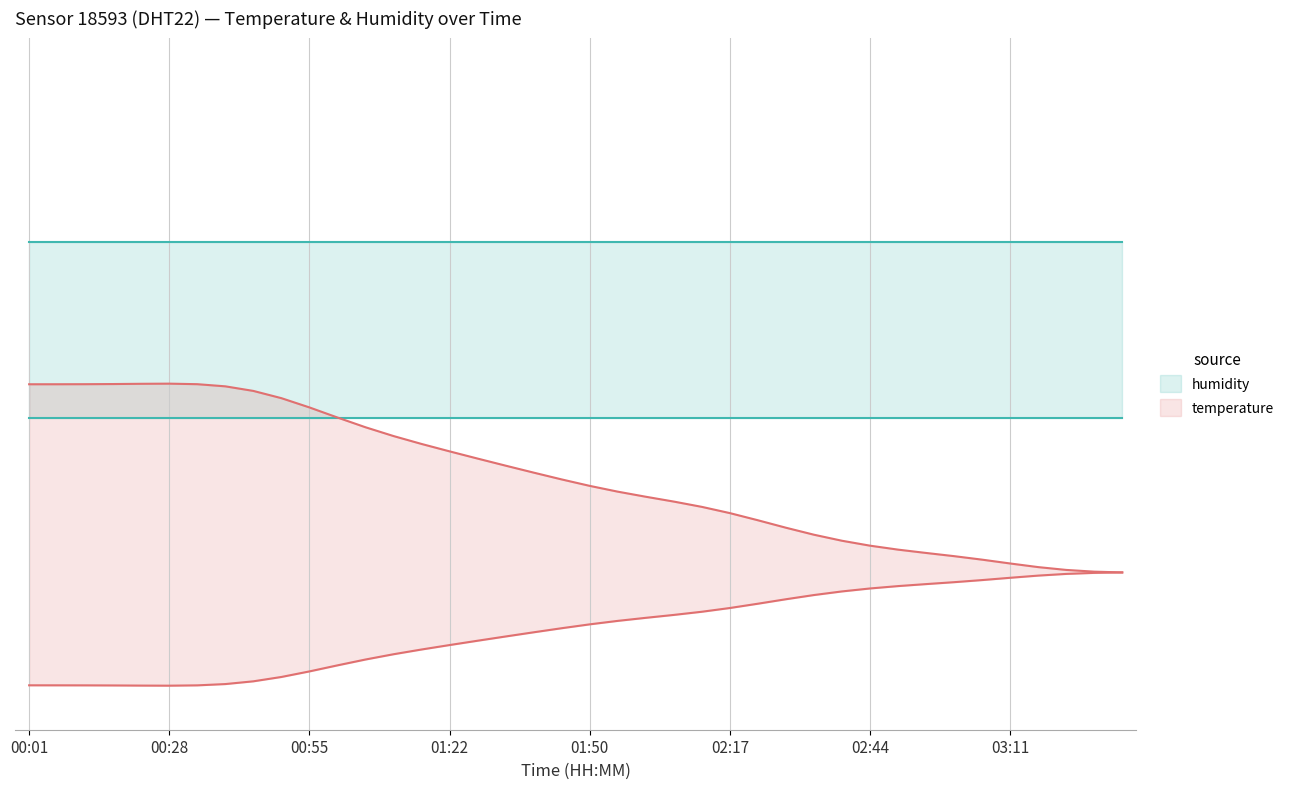

What is the difference between the maximum and second lowest values?

0.3